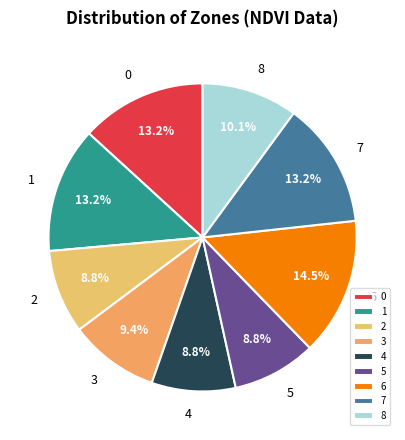

What is the ratio of the value at 1 to the value at 5?

1.5